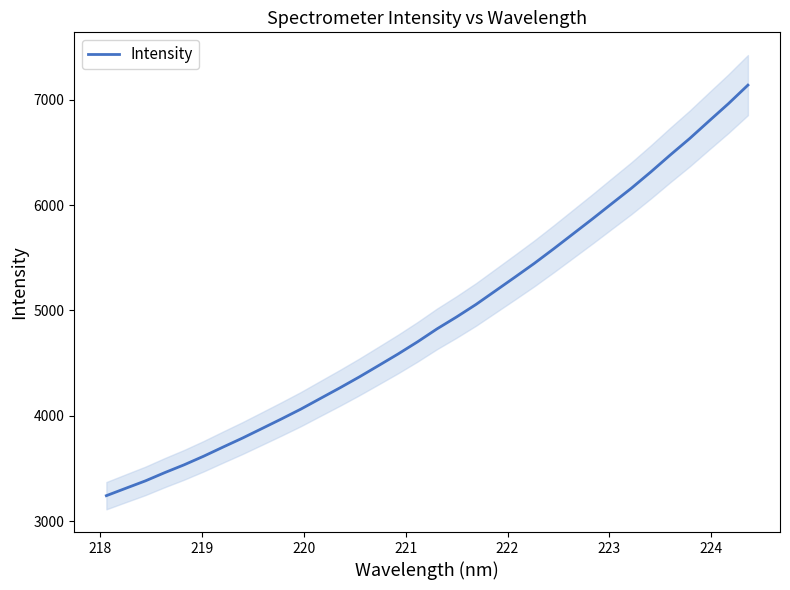

What is the highest value of the Intensity series?

7141.2